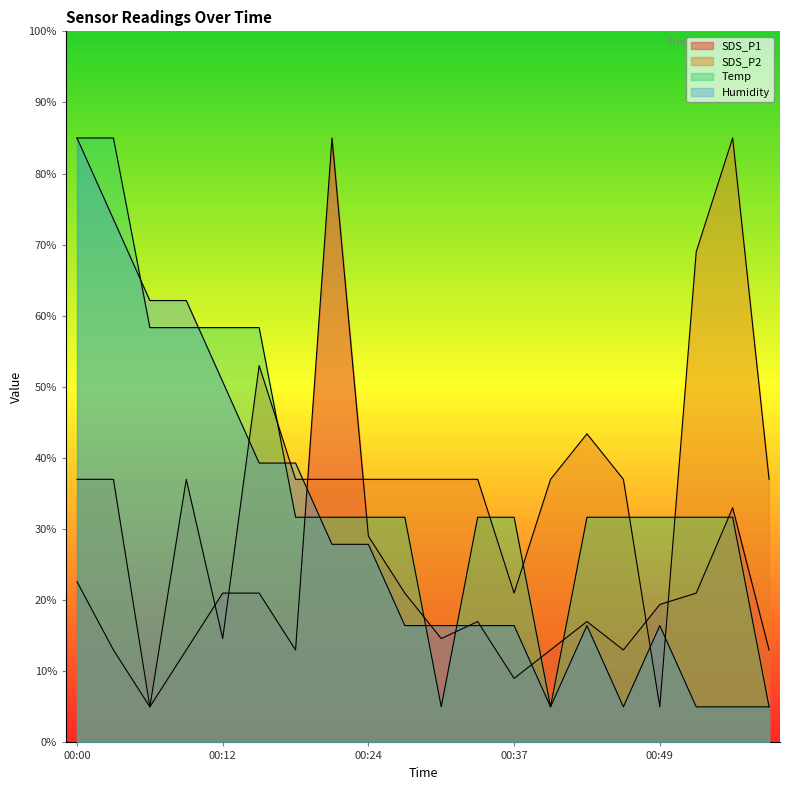

Which series ends up on top after the final intersection of Humidity and SDS_P2?

SDS_P2